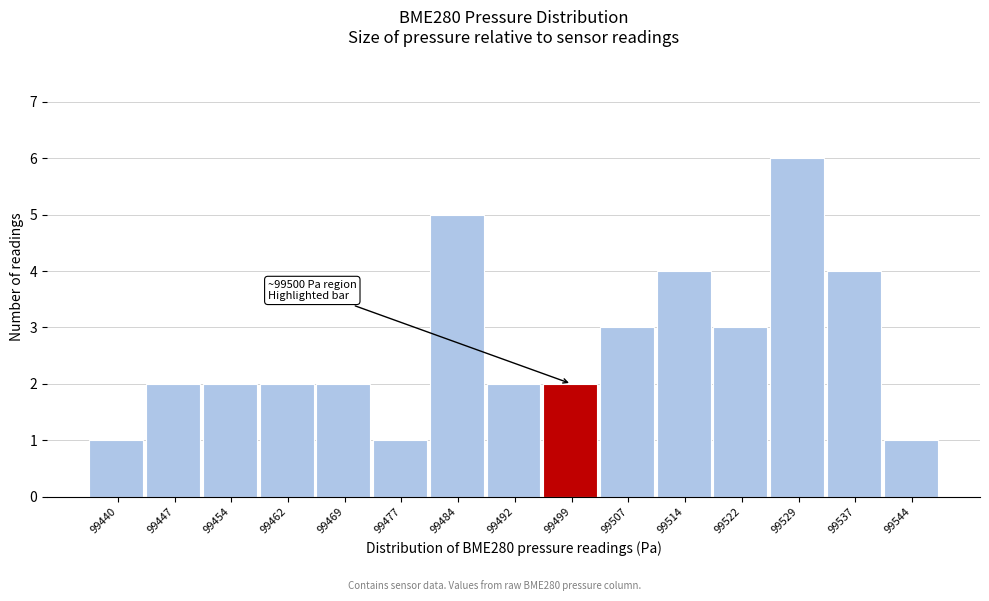

Reading right to left, extract all data points from this chart.

99544=1	99537=4	99529=6	99522=3	99514=4	99507=3	99499=2	99492=2	99484=5	99477=1	99469=2	99462=2	99454=2	99447=2	99440=1